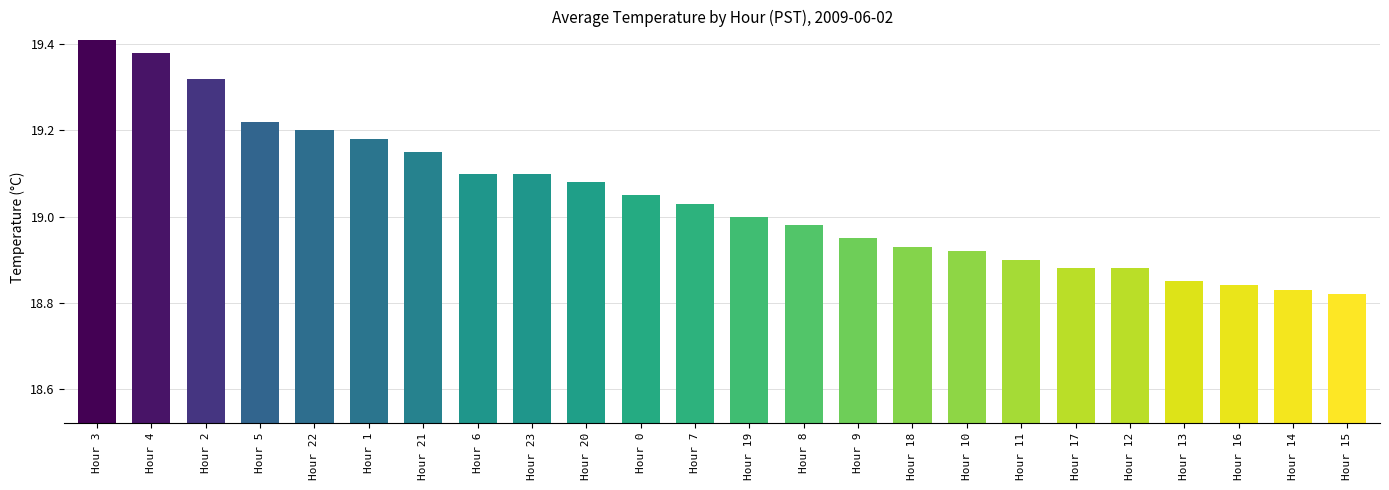

The value at Hour 18 is 6.7. True or false?

False